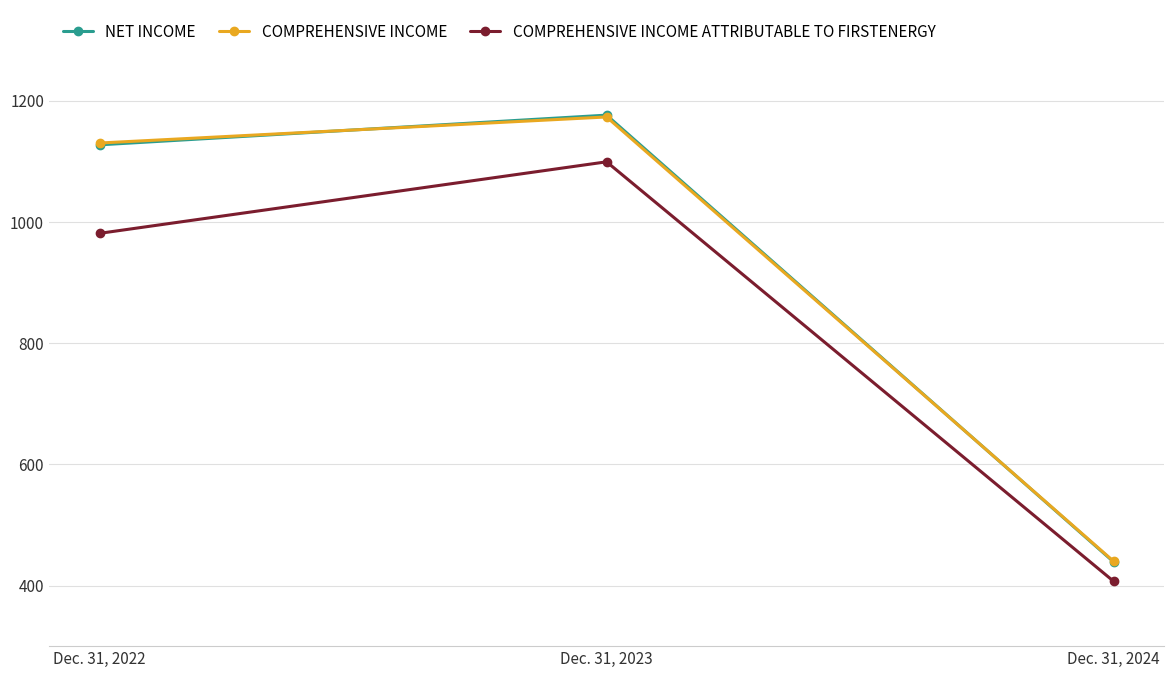

Rank the categories by COMPREHENSIVE INCOME ATTRIBUTABLE TO FIRSTENERGY value from highest to lowest.

Dec. 31, 2023, Dec. 31, 2022, Dec. 31, 2024